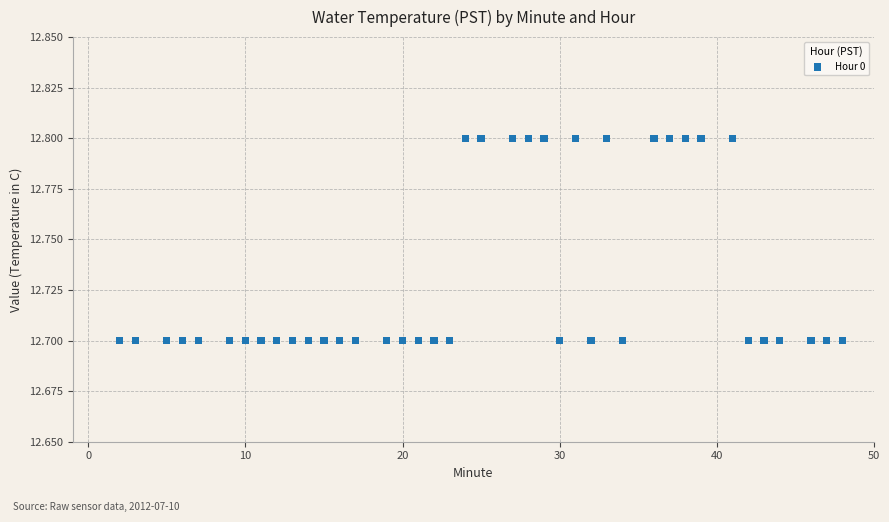

What is the range of X values (max minus min)?

46.0